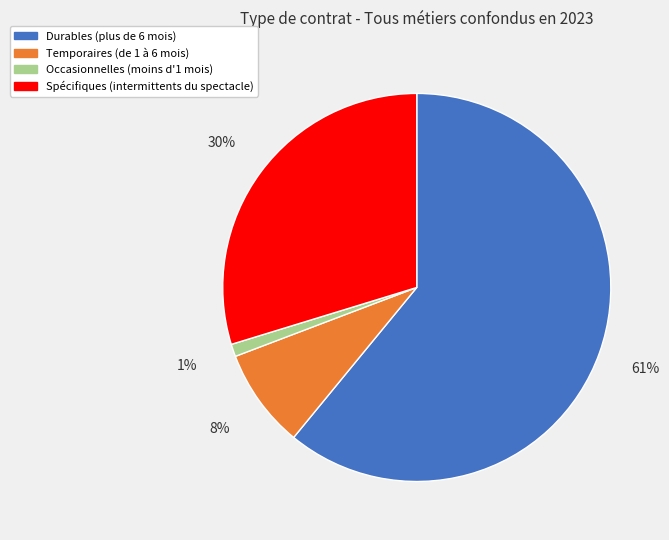

Does Temporaires (de 1 à 6 mois) account for over 50% of the chart?

No